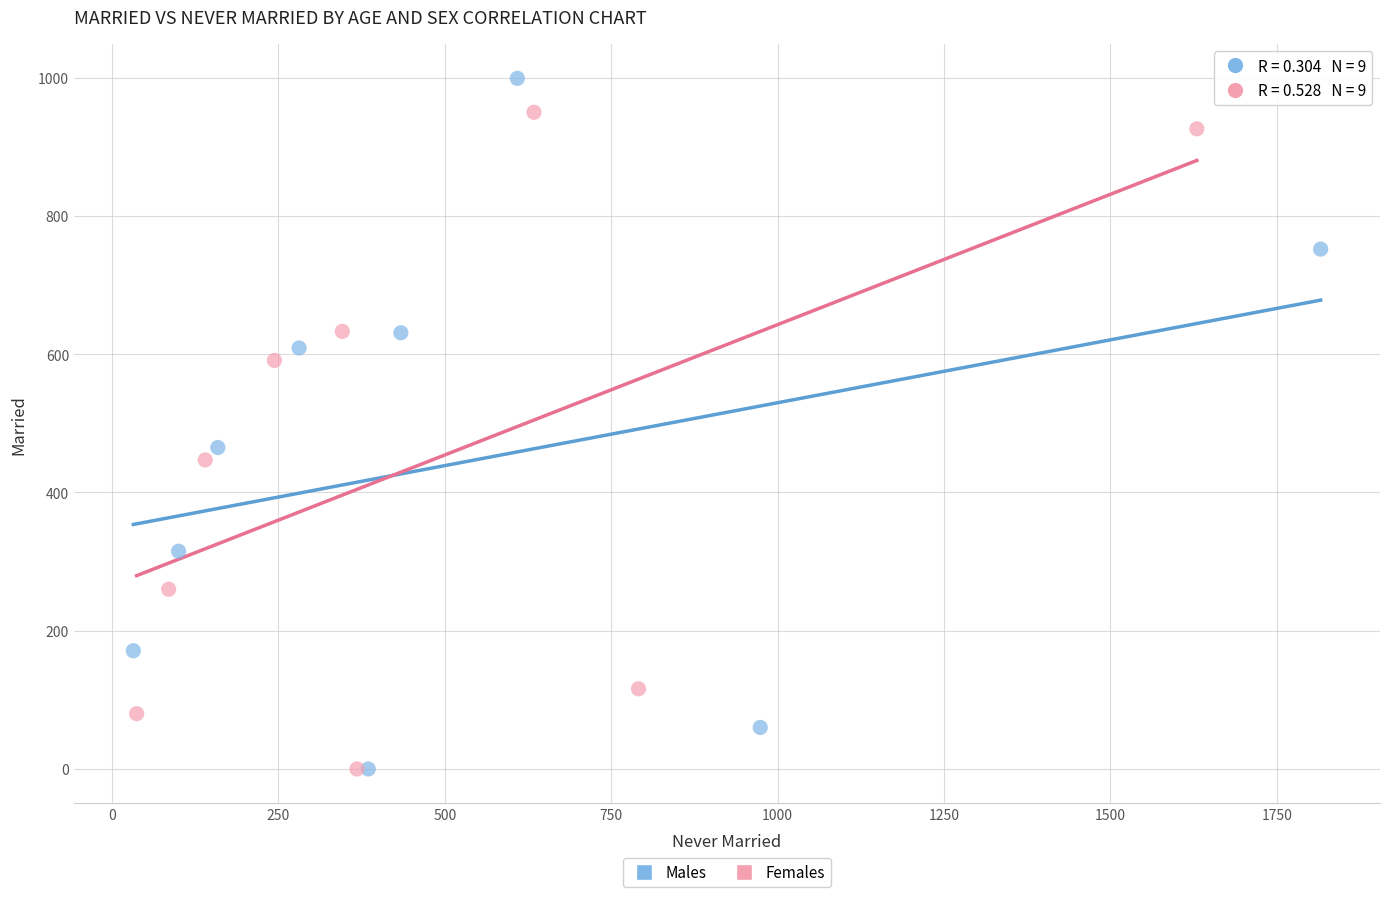

Which series has the widest spread of Y values?

Males